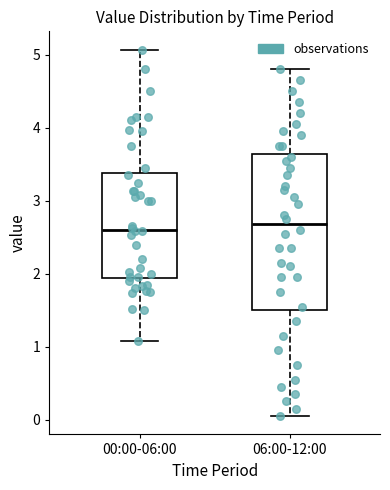

Reading left to right, transcribe this box plot: for each box, give where its median line is, the range the box spans, and where its two whiskers end, as read against the y-axis. The values are not printed on the chart, so give them approximately, as read against the axis.

00:00-06:00: median 2.6, box 1.9 to 3.4, whiskers 1.1 to 5.1
06:00-12:00: median 2.7, box 1.5 to 3.6, whiskers 0.1 to 4.8